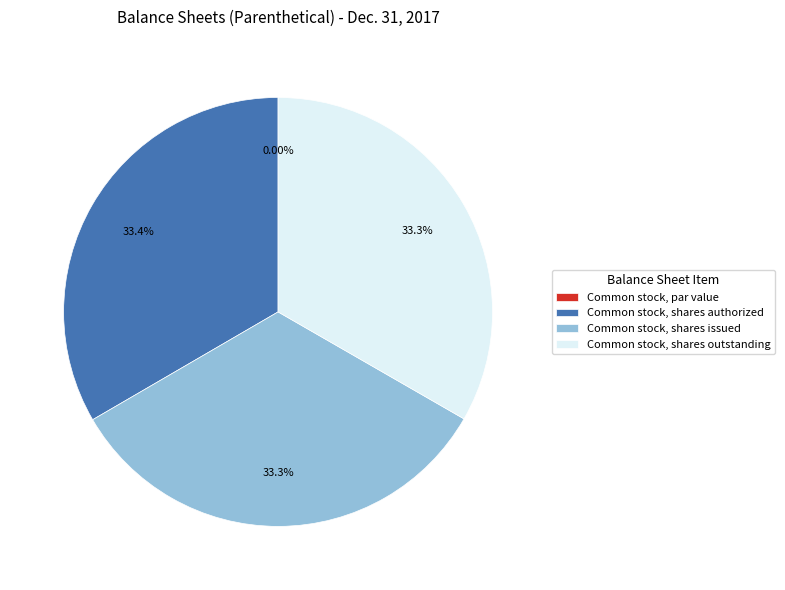

To the nearest percent, what portion does Common stock, shares issued represent?

33%